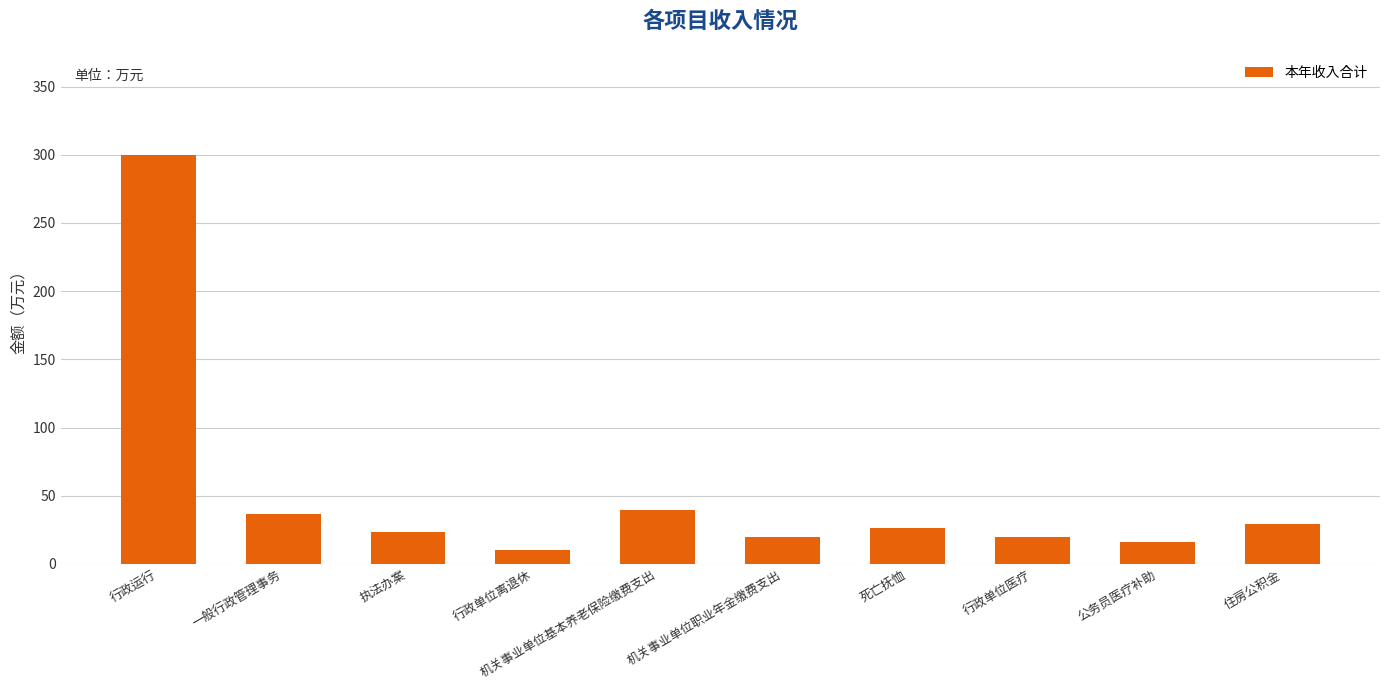

What is the smallest value displayed?

10.0